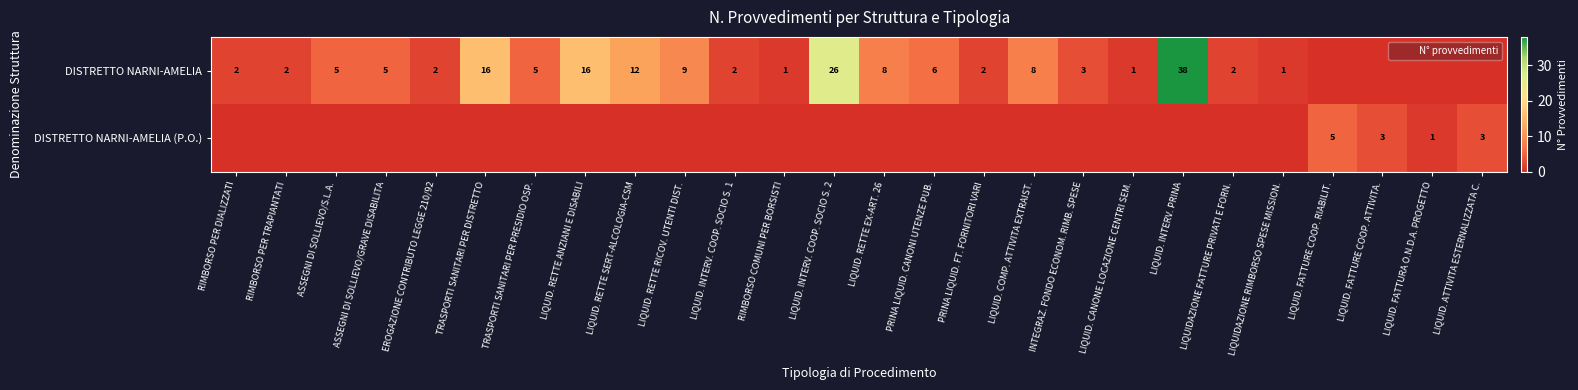

Rank the series at PRINA LIQUID. CANONI UTENZE PUB. from lowest to highest value.

DISTRETTO NARNI-AMELIA (P.O.), DISTRETTO NARNI-AMELIA